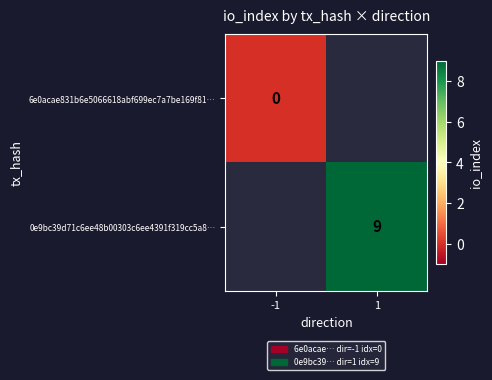

Is the value of 6e0acae831b6e5066618abf699ec7a7be169f81… at -1 greater than the value of 0e9bc39d71c6ee48b00303c6ee4391f319cc5a8… at 1?

No